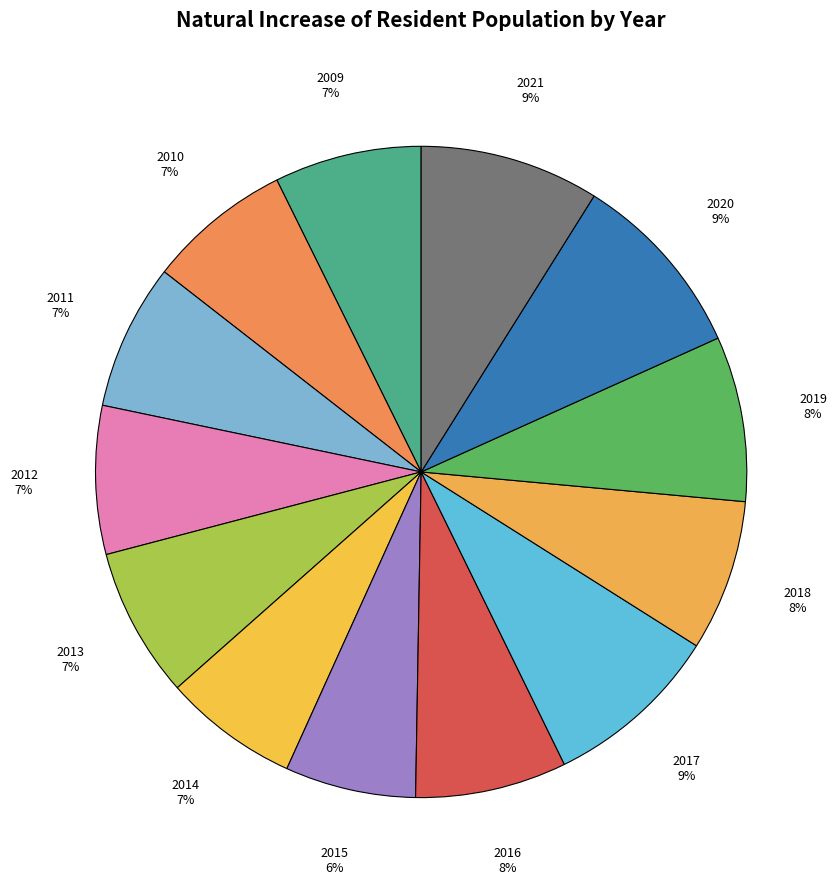

Count the number of slices in the pie.

13